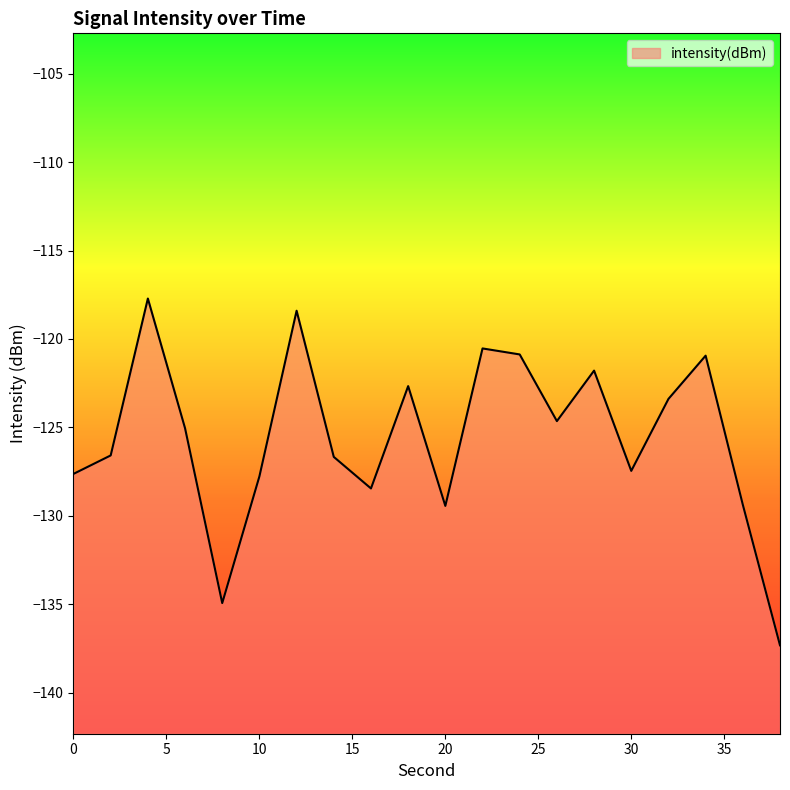

At which category does the data reach its first local valley?

8